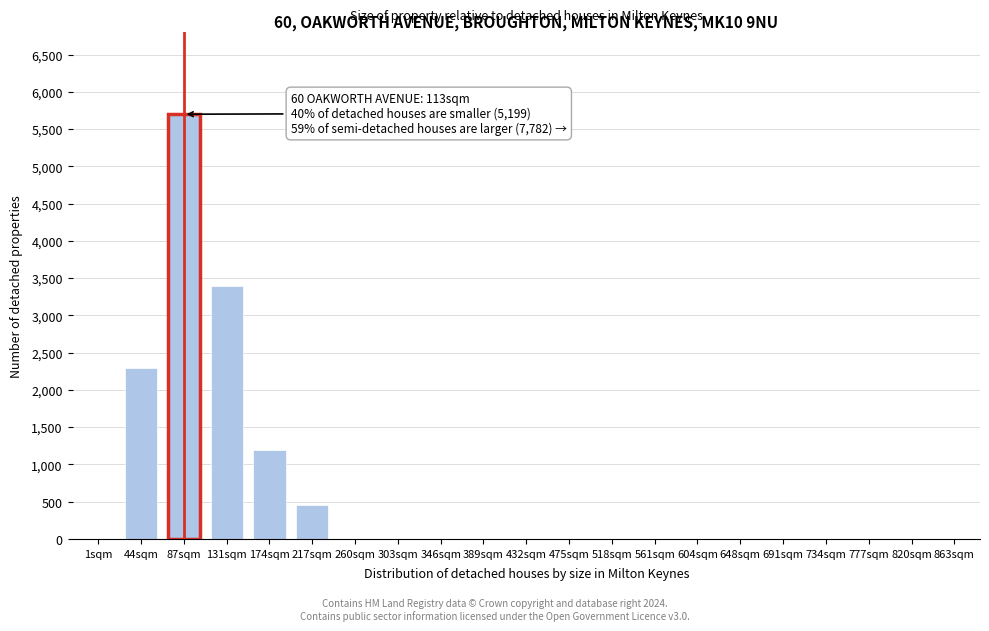

Reading left to right, what are all the values shown in this chart?

1sqm=0	44sqm=2300	87sqm=5700	131sqm=3400	174sqm=1200	217sqm=450	260sqm=0	303sqm=0	346sqm=0	389sqm=0	432sqm=0	475sqm=0	518sqm=0	561sqm=0	604sqm=0	648sqm=0	691sqm=0	734sqm=0	777sqm=0	820sqm=0	863sqm=0